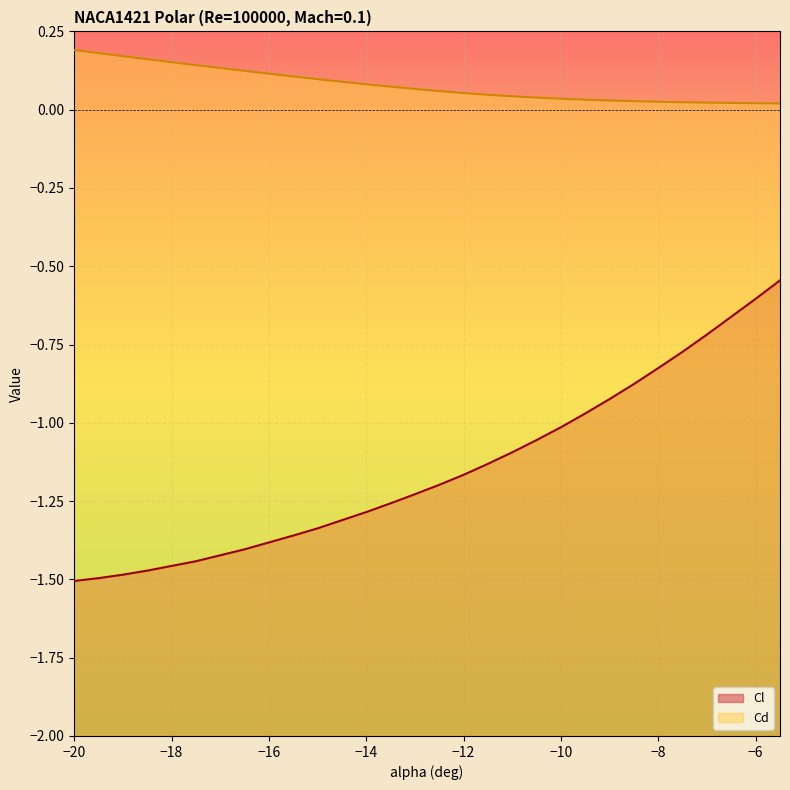

List the series in order of their overall mean, lowest first.

Cl, Cd